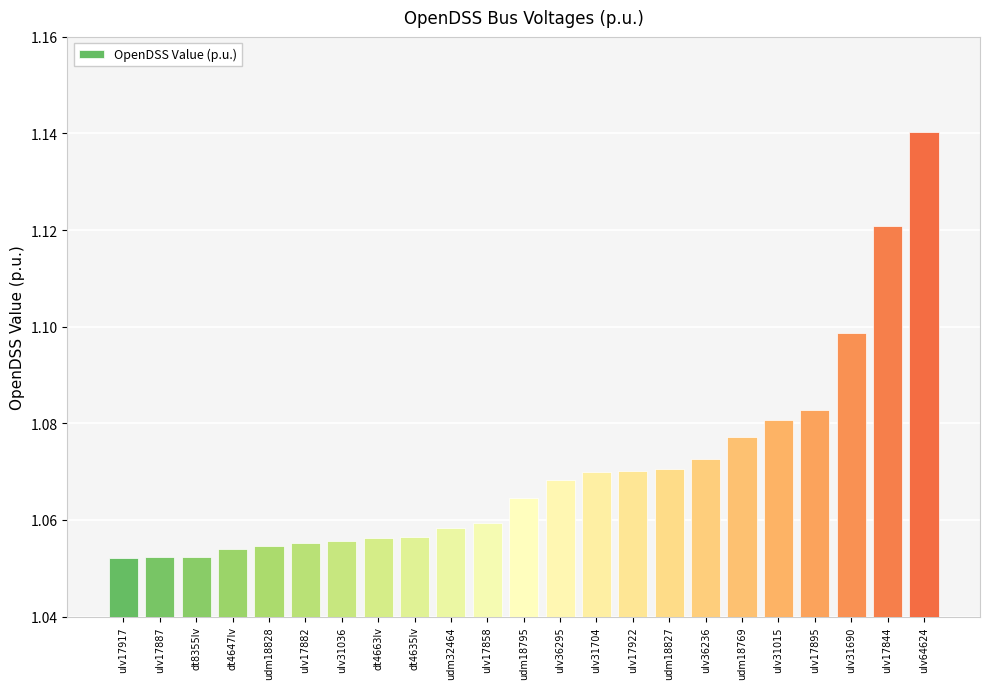

What is the label of the 12th bar from the right?

udm18795